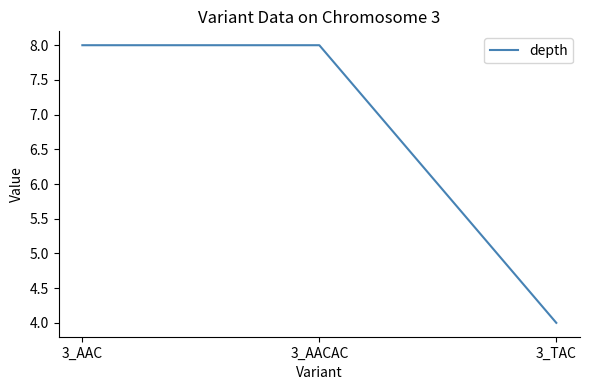

True or false: the data shows 11 at 3_AACAC.

False